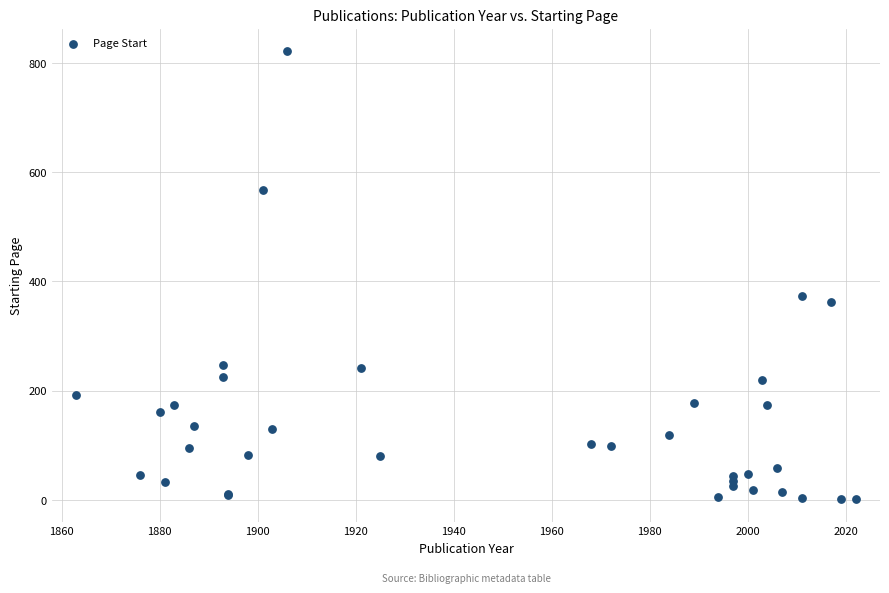

What Y value in the scatter plot is closest to 411?

373